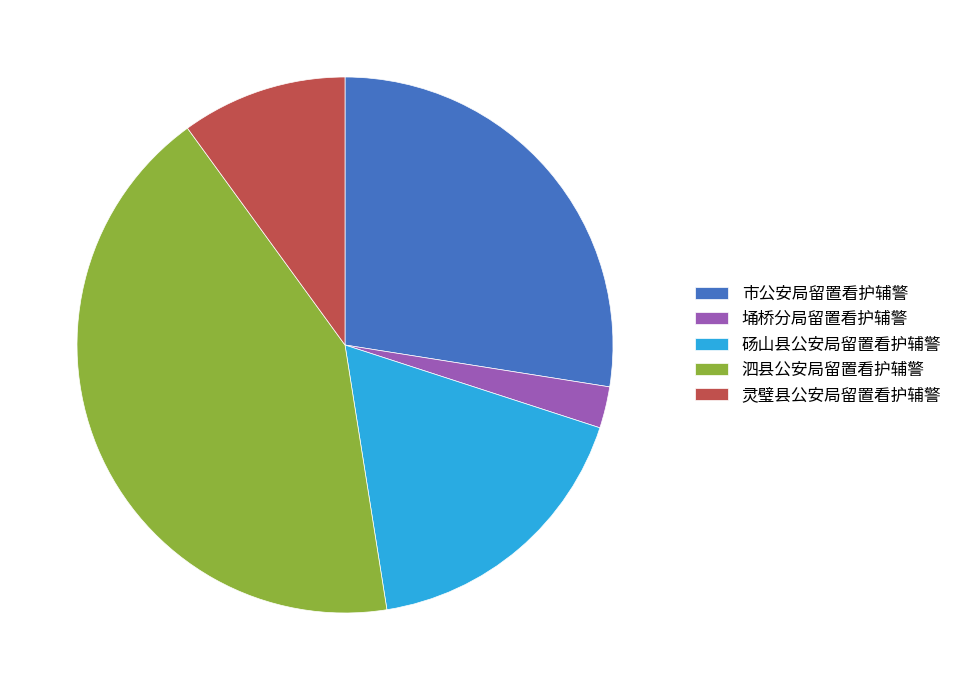

Is there a majority slice in this chart?

No